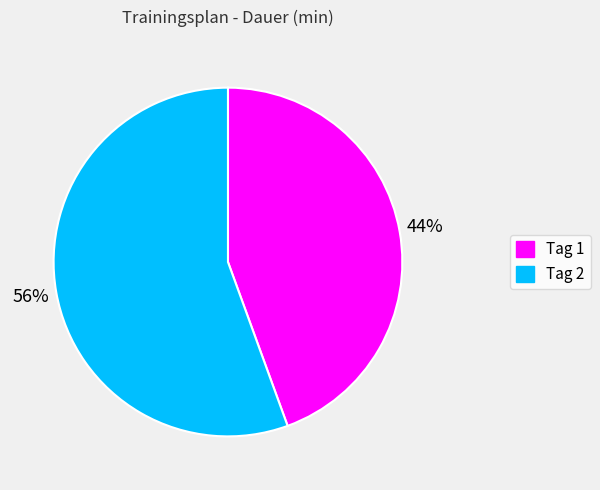

Which category has the biggest portion of the pie?

Tag 2